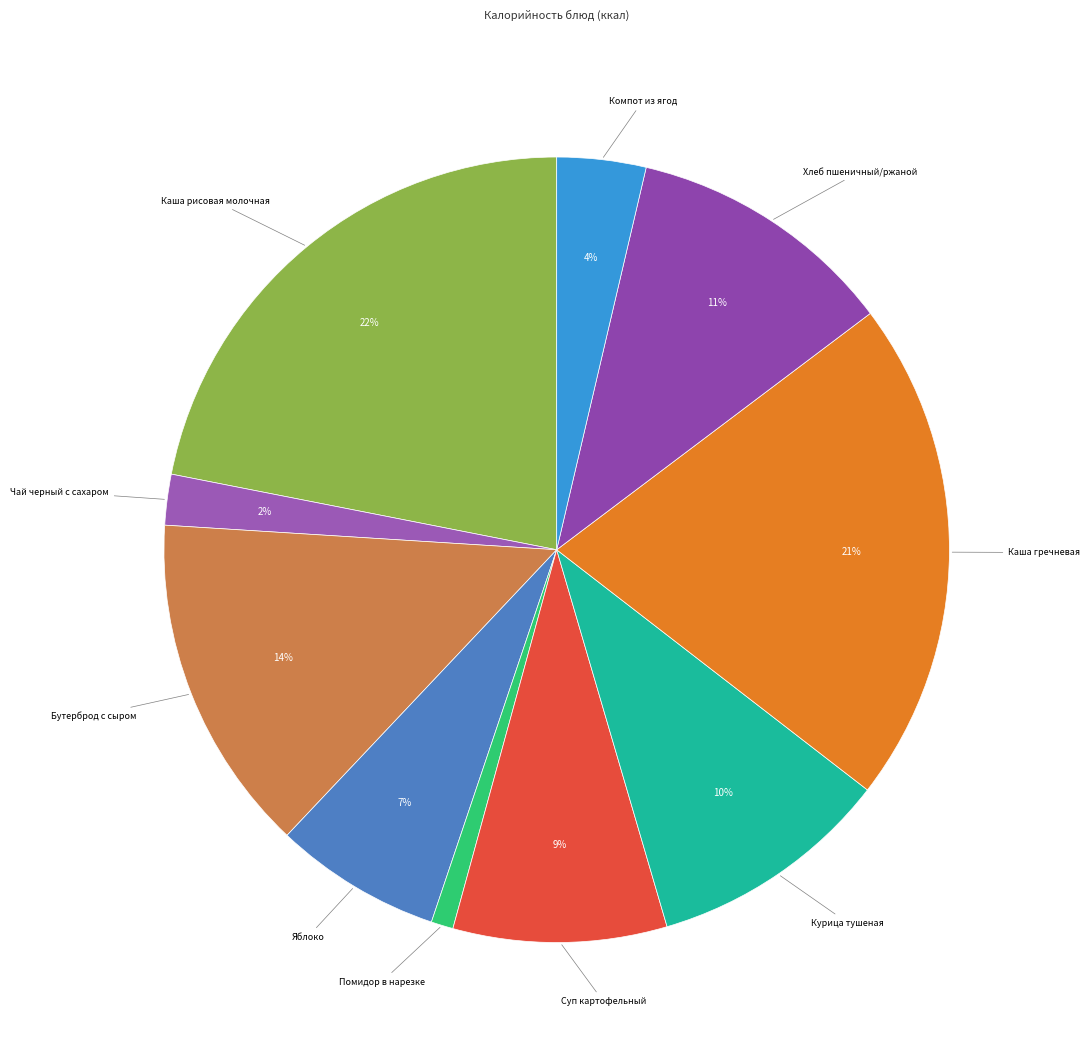

To the nearest percent, what is the difference between the largest and smallest slice percentages?

21%